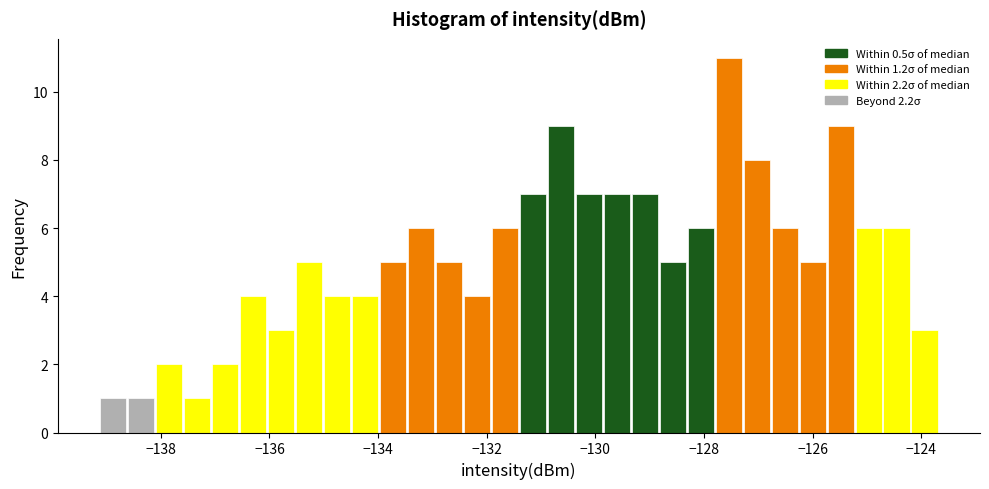

Around what value on the x-axis is the tallest bar? Give the approximate position of its centre, as read against the axis.

-127.6